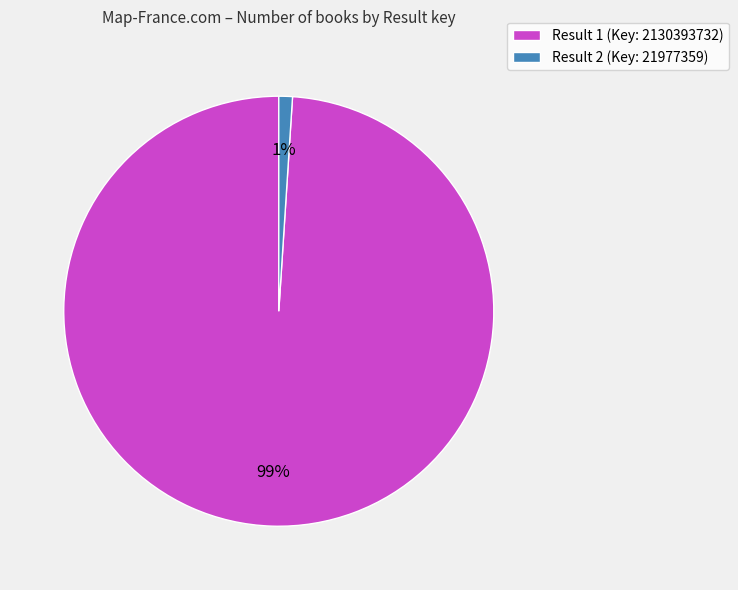

Between Result 1 (Key: 2130393732) and Result 2 (Key: 21977359), which is larger?

Result 1 (Key: 2130393732)